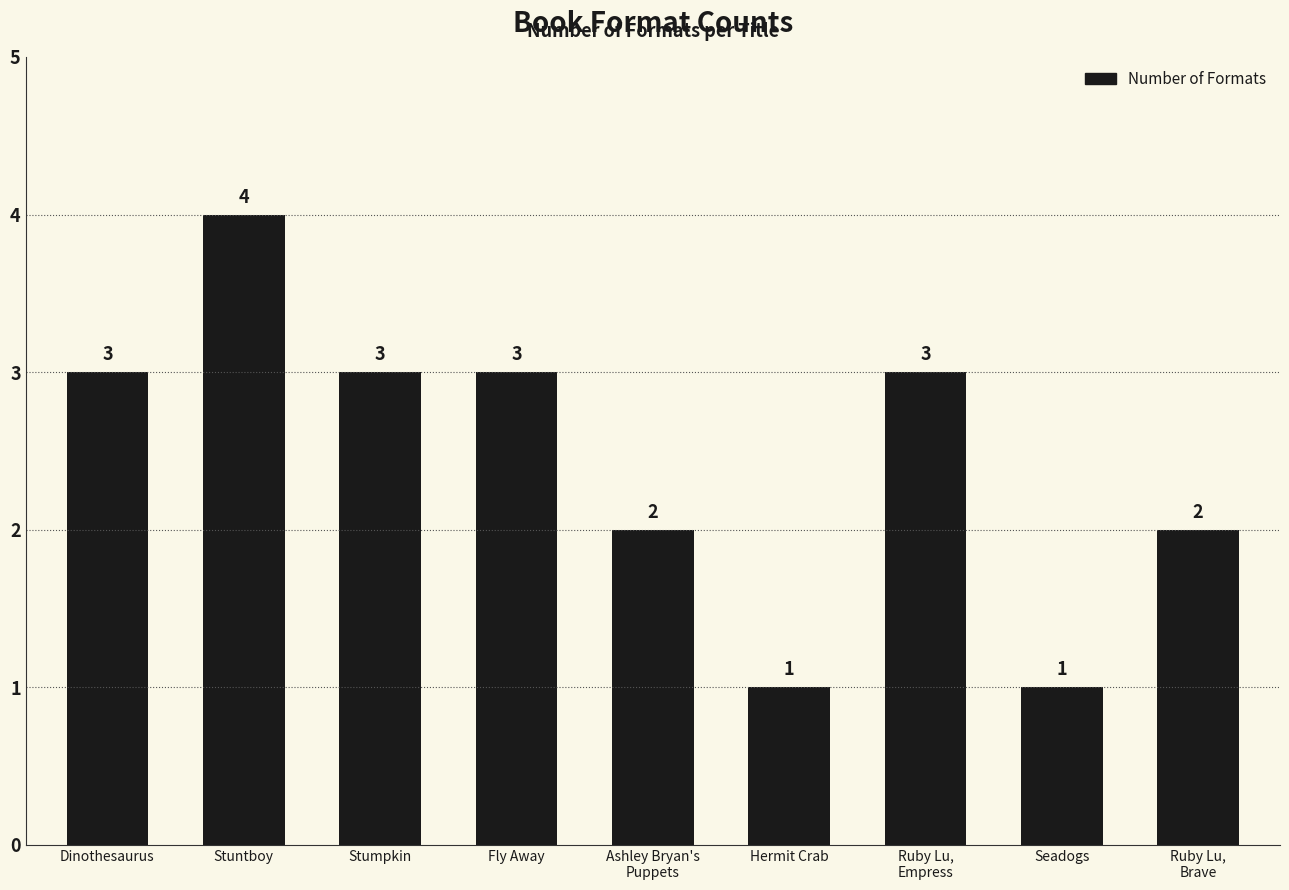

What is the sum of all values?

22